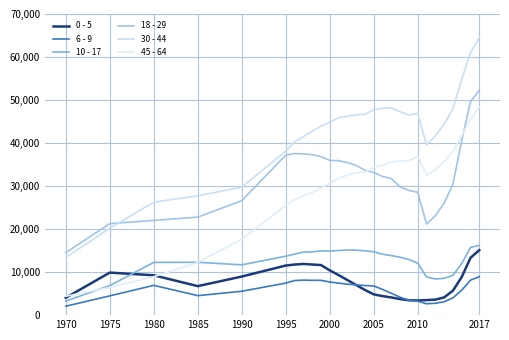

True or false: 6 - 9 and 10 - 17 cross at least once.

False